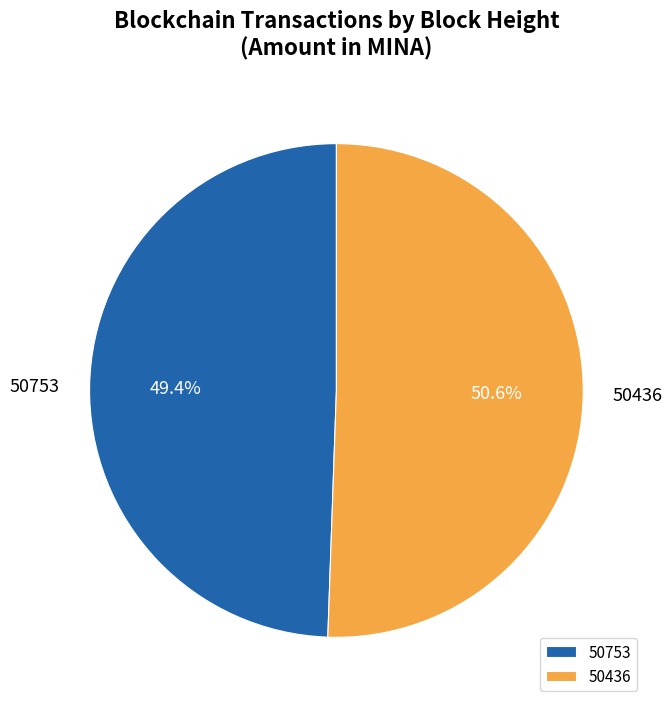

What is the ratio of the value at 50753 to the value at 50436?

1.0